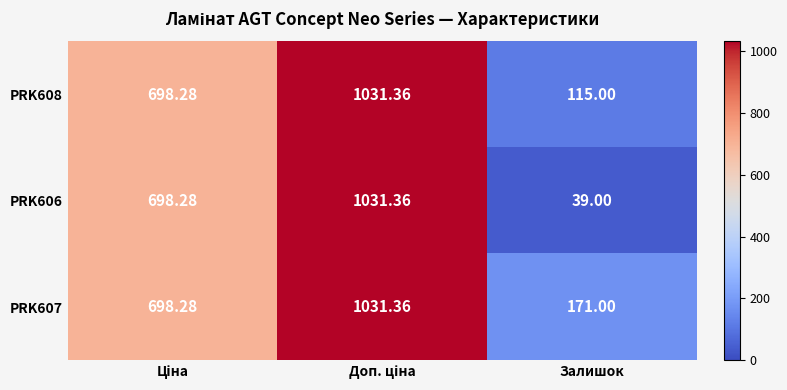

At which label does PRK606 reach its minimum?

Залишок